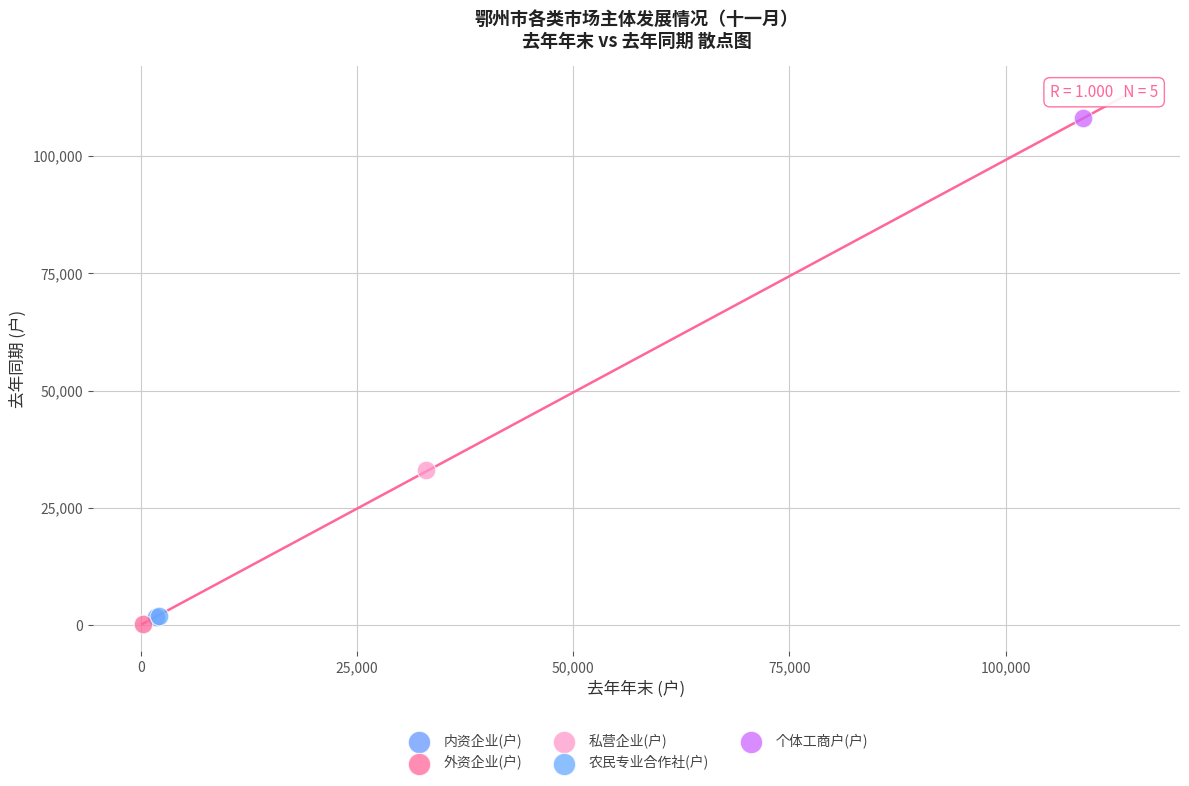

What are all the series names shown in the legend?

内资企业(户), 外资企业(户), 私营企业(户), 农民专业合作社(户), 个体工商户(户)